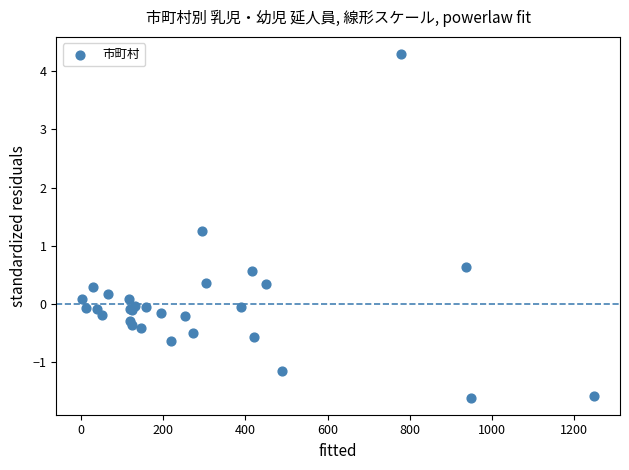

What Y value in the scatter plot is closest to 1?

1.3